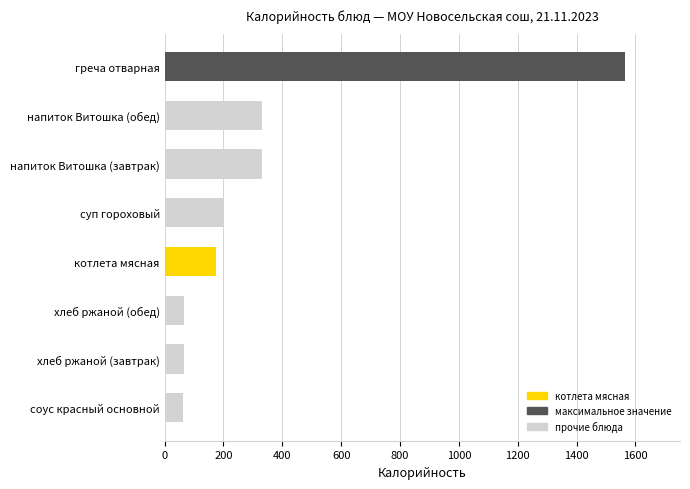

Which has a higher value, котлета мясная or напиток Витошка (обед)?

напиток Витошка (обед)